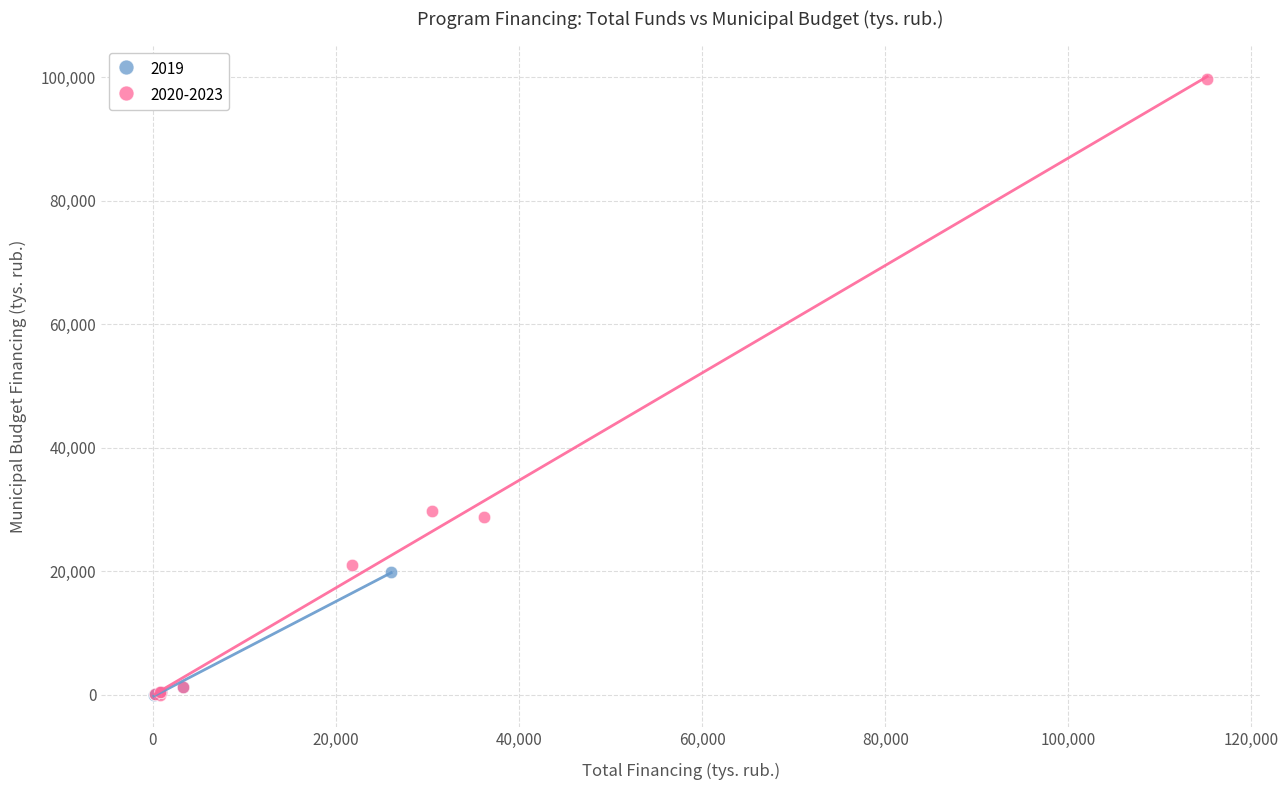

Which series has the widest spread of Y values?

2020-2023